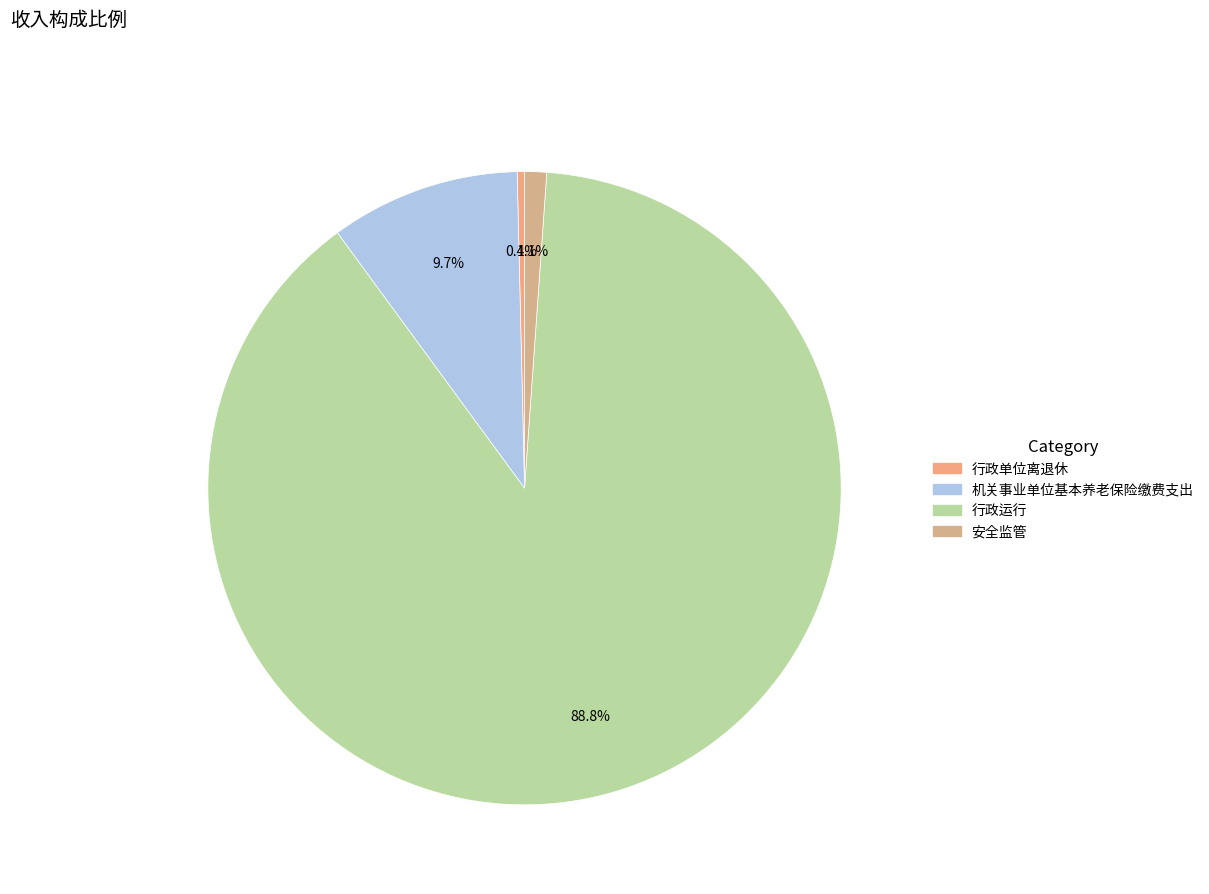

What is the largest slice in the pie chart?

行政运行